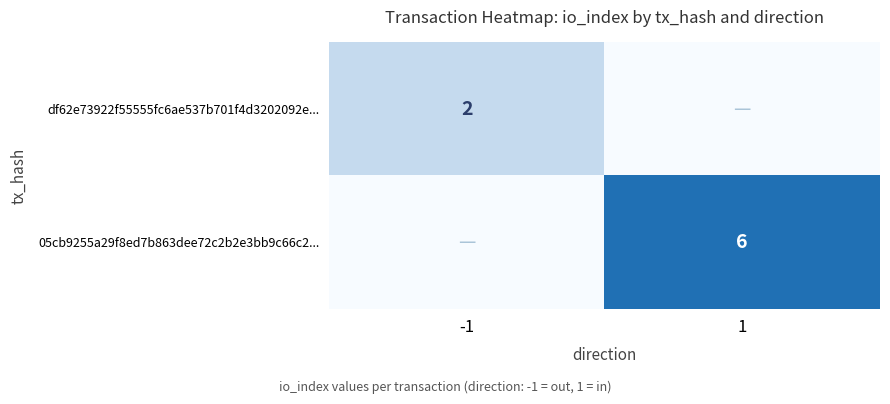

Is the value of df62e73922f55555fc6ae537b701f4d3202092e... at -1 greater than the value of 05cb9255a29f8ed7b863dee72c2b2e3bb9c66c2... at 1?

No